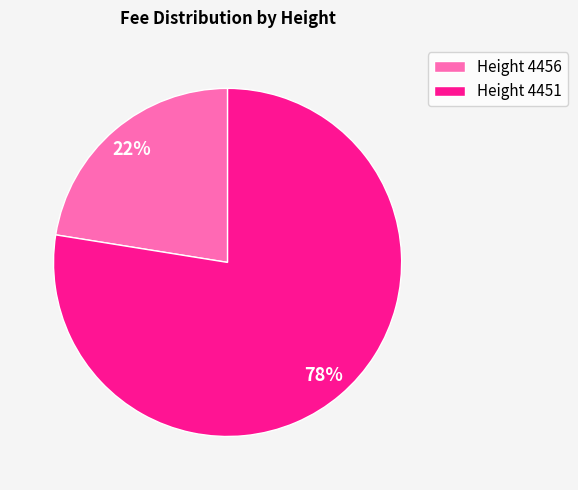

Count the number of slices in the pie.

2